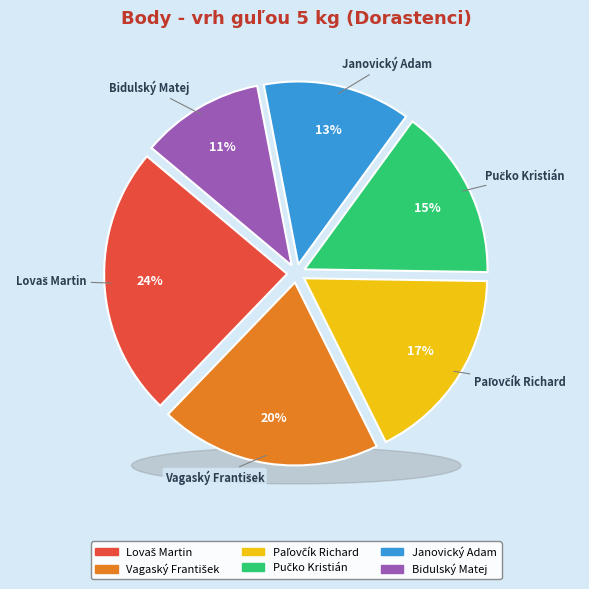

The Paľovčík Richard slice represents 9% of the pie. True or false?

False